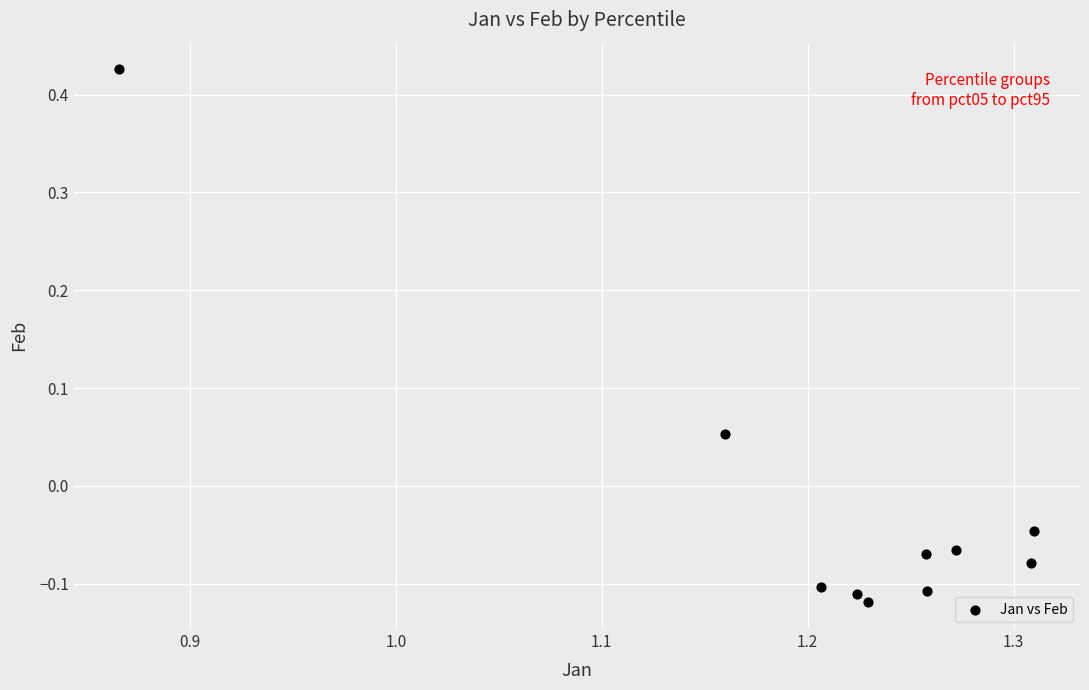

What is the average X value?

1.2